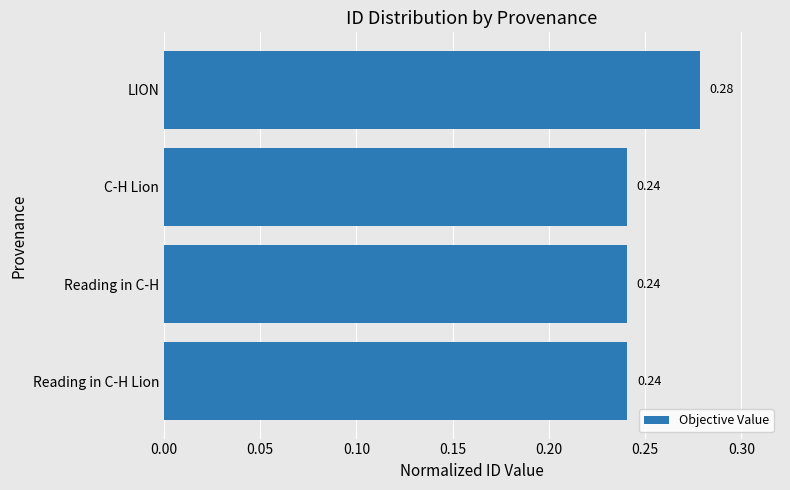

At which category does the chart reach its peak across all series?

LION